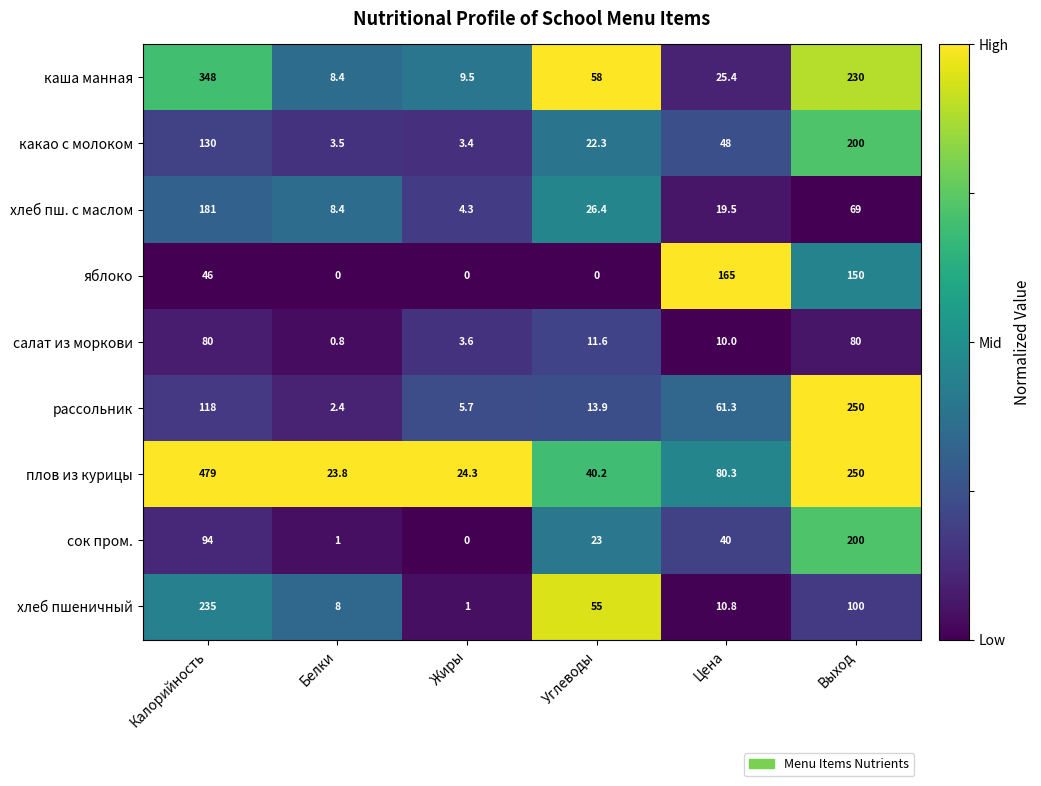

Which series has the widest spread of values?

плов из курицы